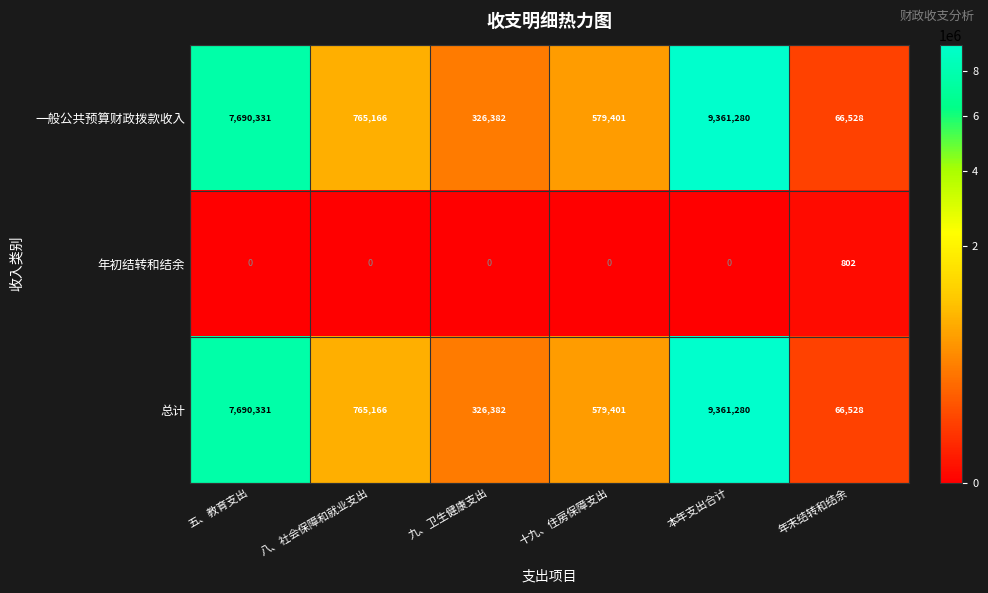

What is the difference between the maximum and minimum values in the 一般公共预算财政拨款收入 series?

9294752